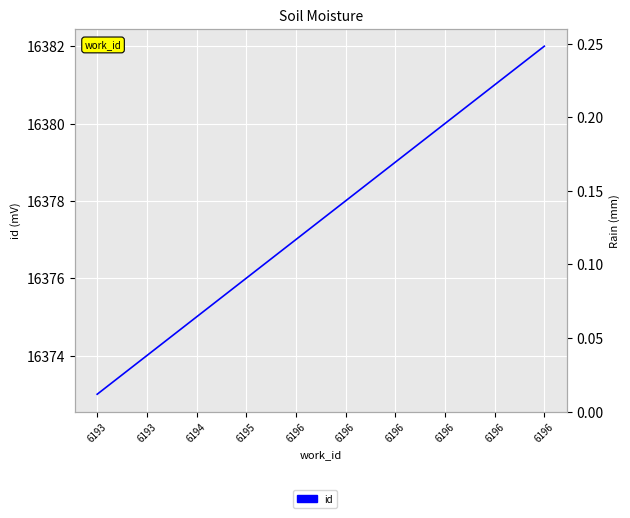

What value does the data have at 6196?

16380